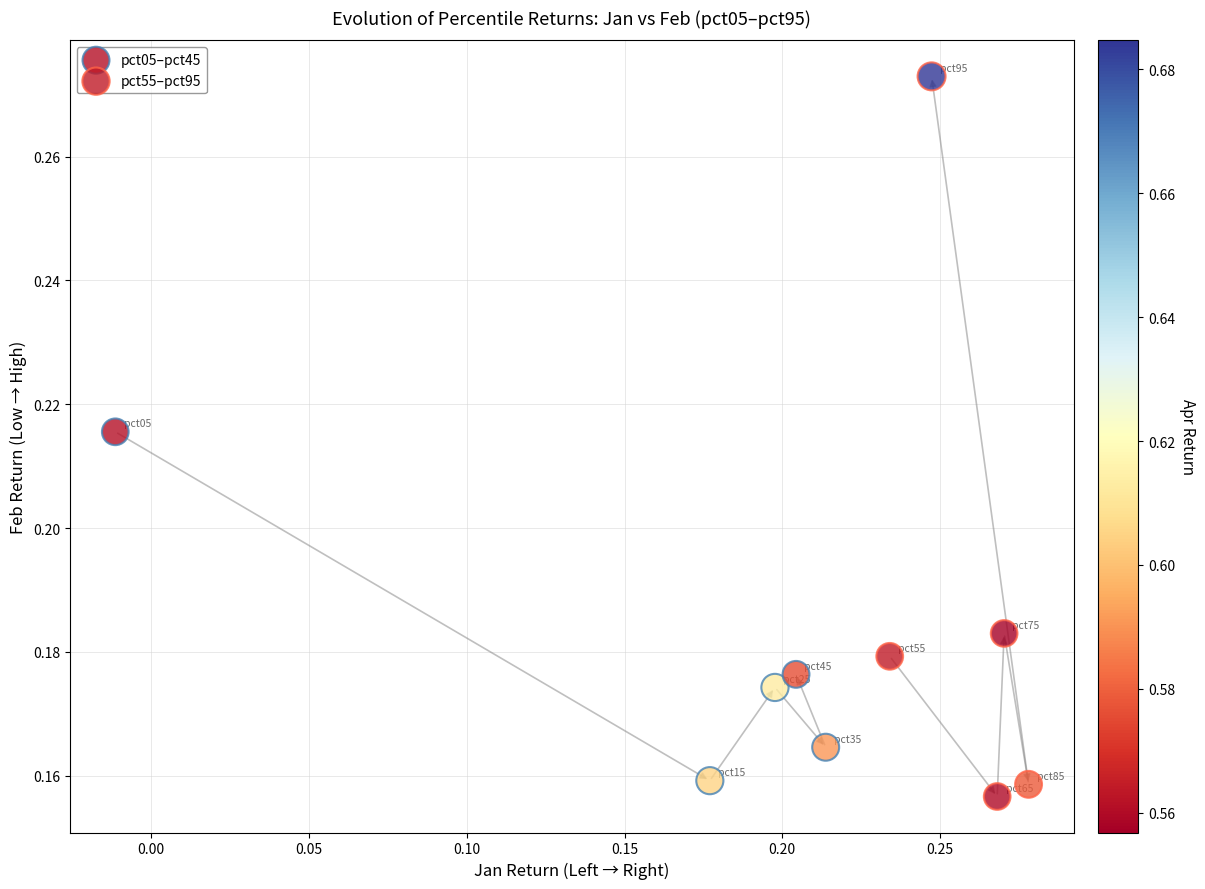

Which series has the largest Y range (max minus min)?

pct55–pct95